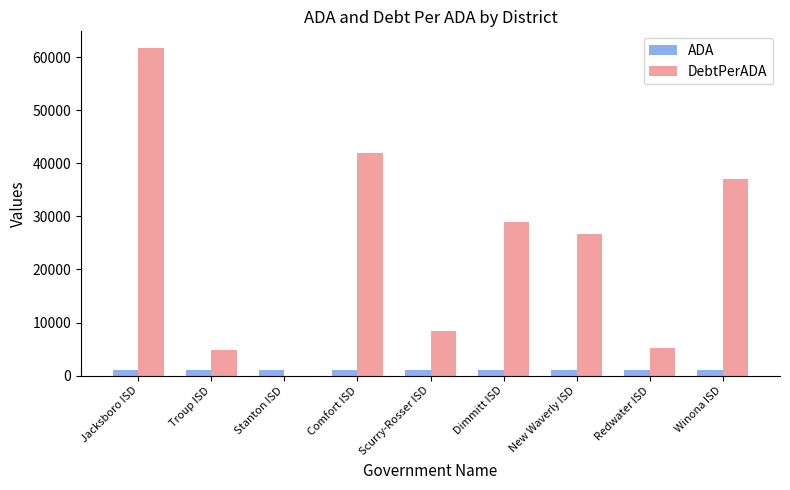

The value of DebtPerADA at Scurry-Rosser ISD is 8378.6. True or false?

True